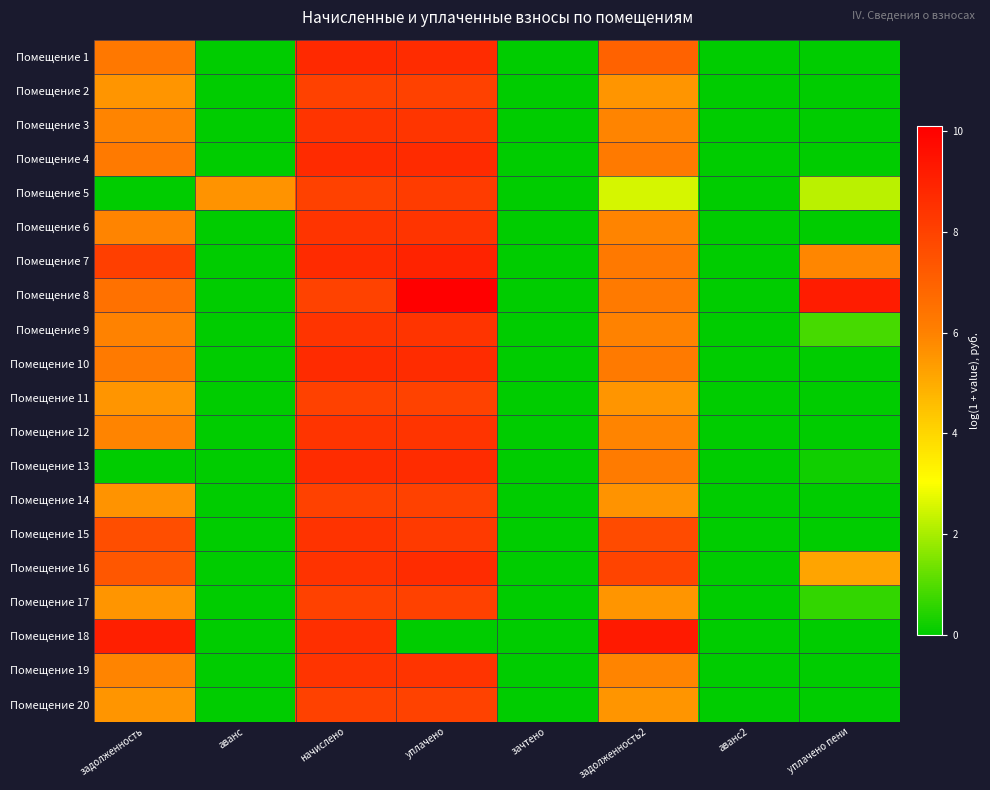

Which label corresponds to the largest value in the chart?

уплачено